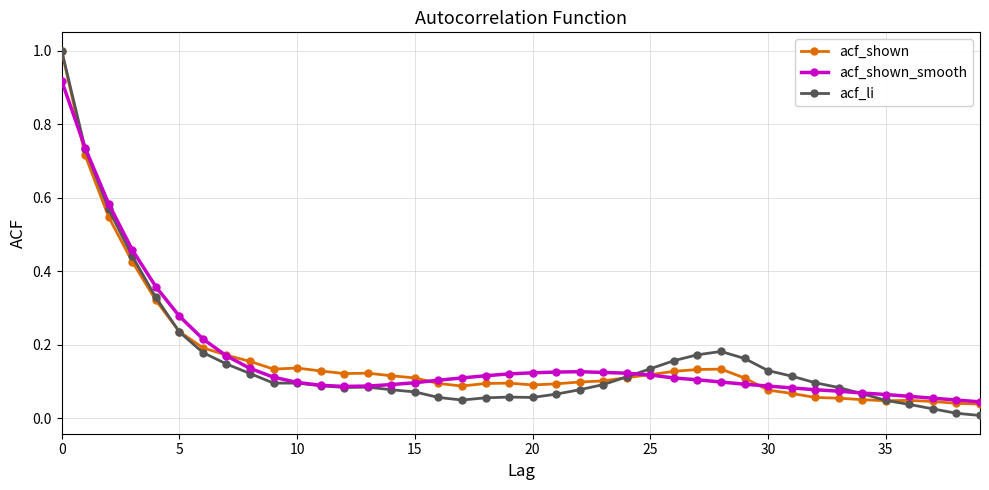

What is the highest value of the acf_li series?

1.0